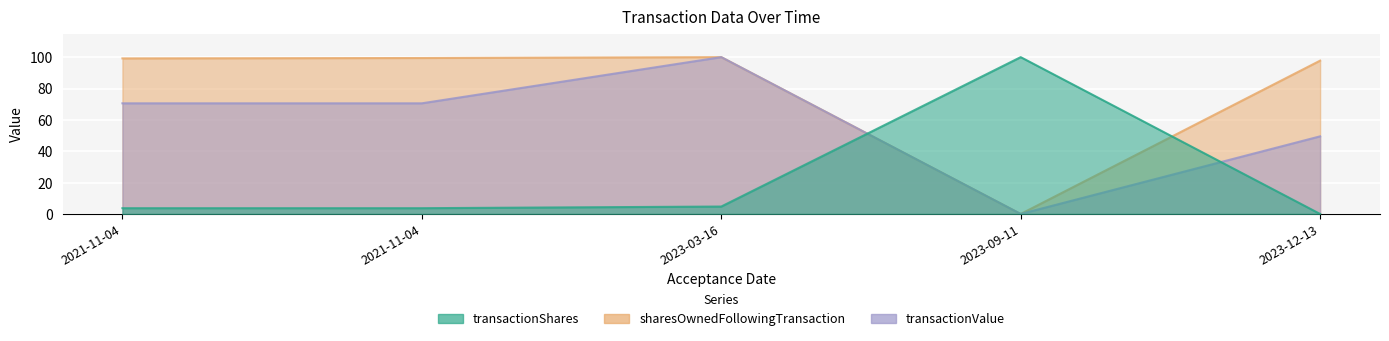

The transactionShares series shows 64.8 at 2023-12-13. True or false?

False